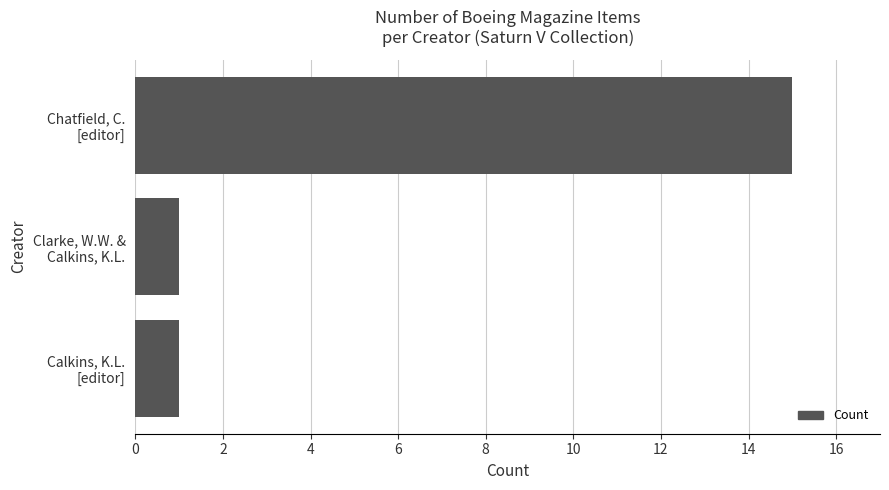

What is the greatest value displayed?

15